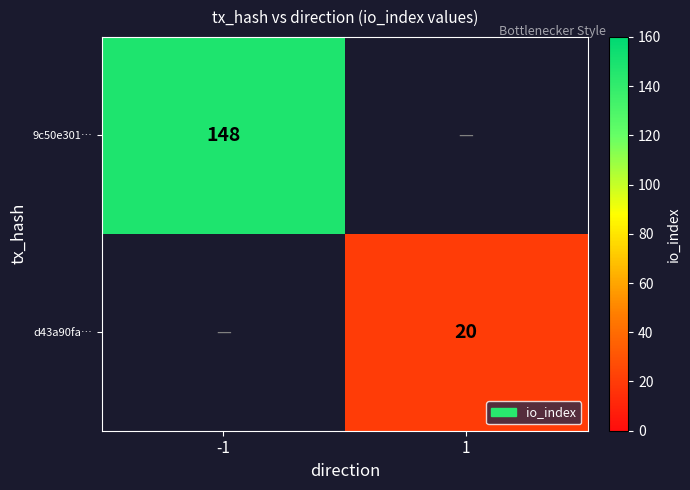

How many categories are shown in the chart?

2